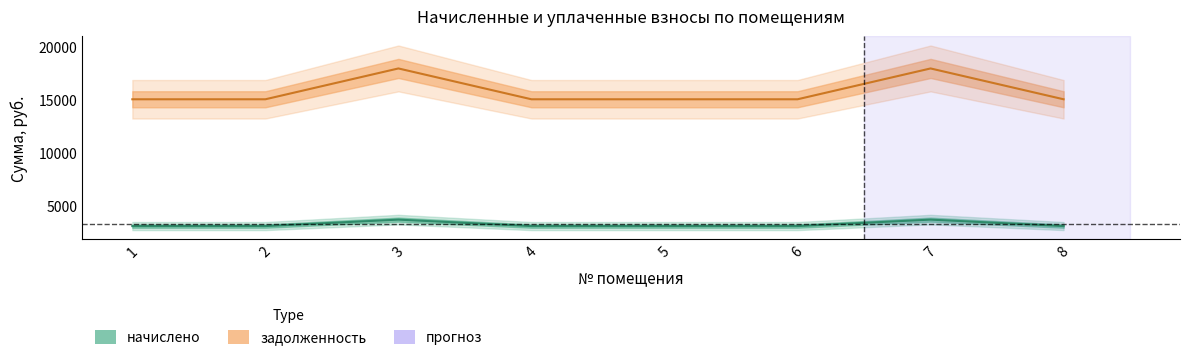

True or false: начислено and задолженность cross at least once.

False